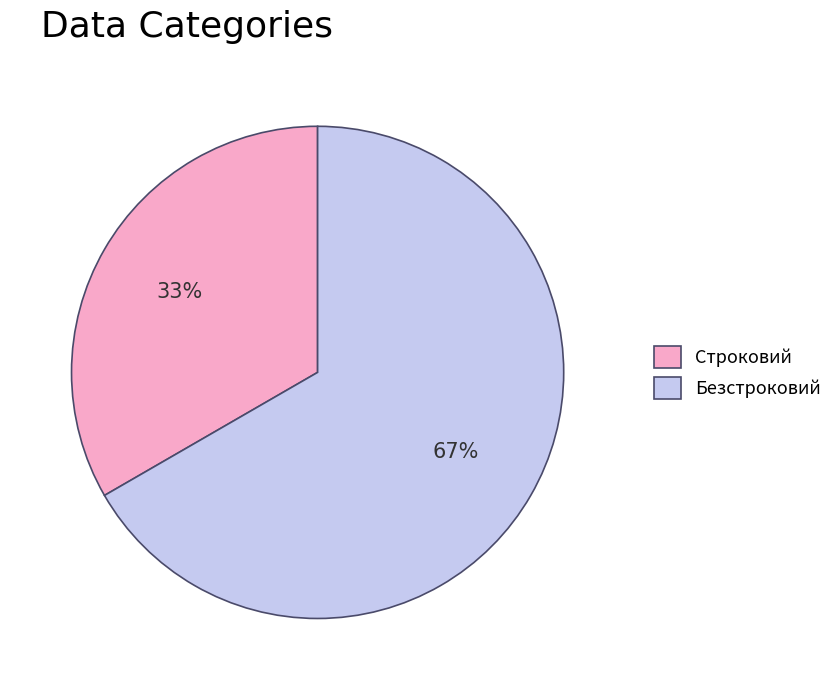

To the nearest percent, what is the combined percentage of Строковий and Безстроковий?

100%